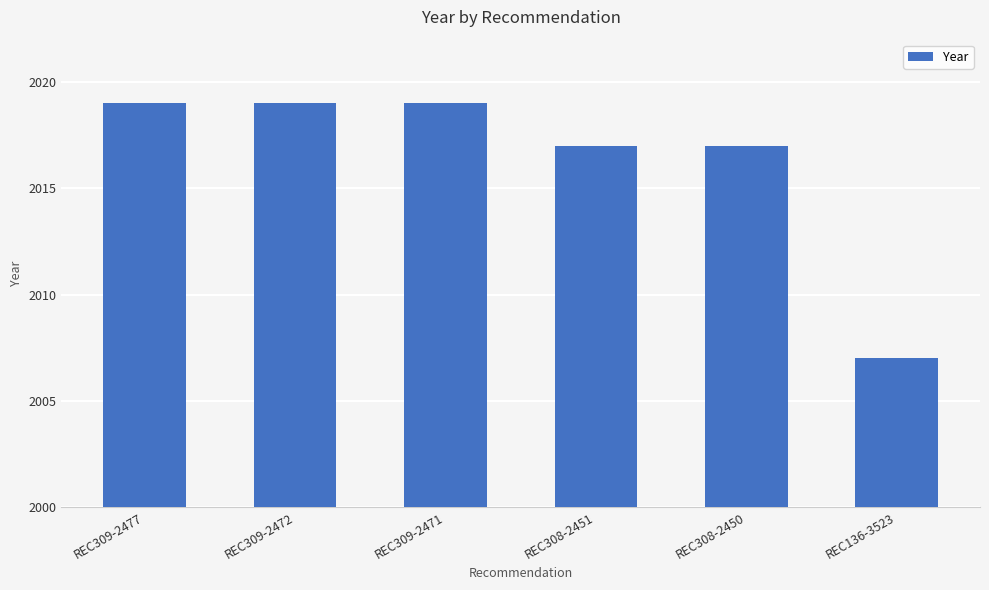

How many values are between 2017 and 2019?

5